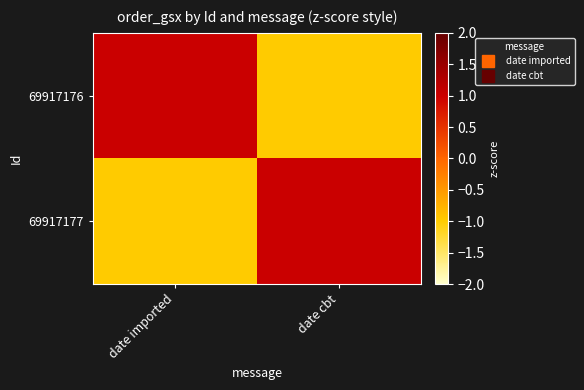

At how many categories does at least one series exceed 0?

2